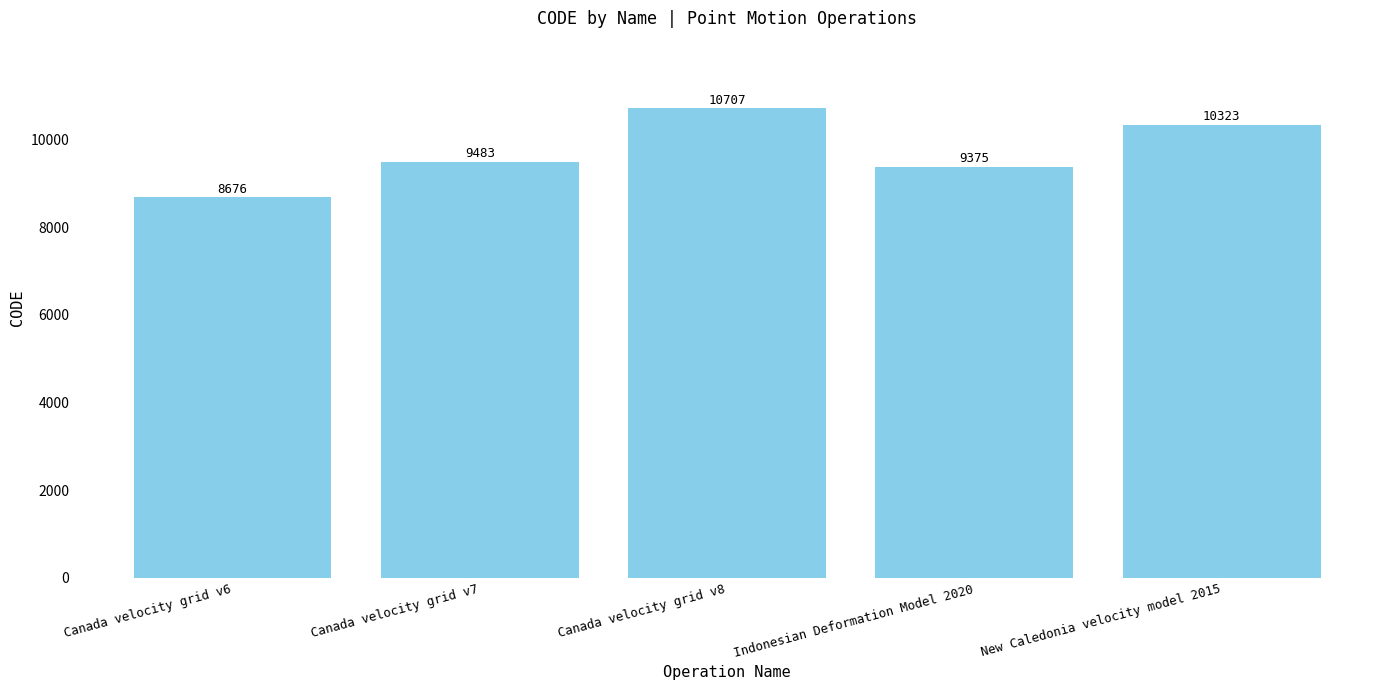

What is the sum of the values at Canada velocity grid v6 and Canada velocity grid v8?

19383